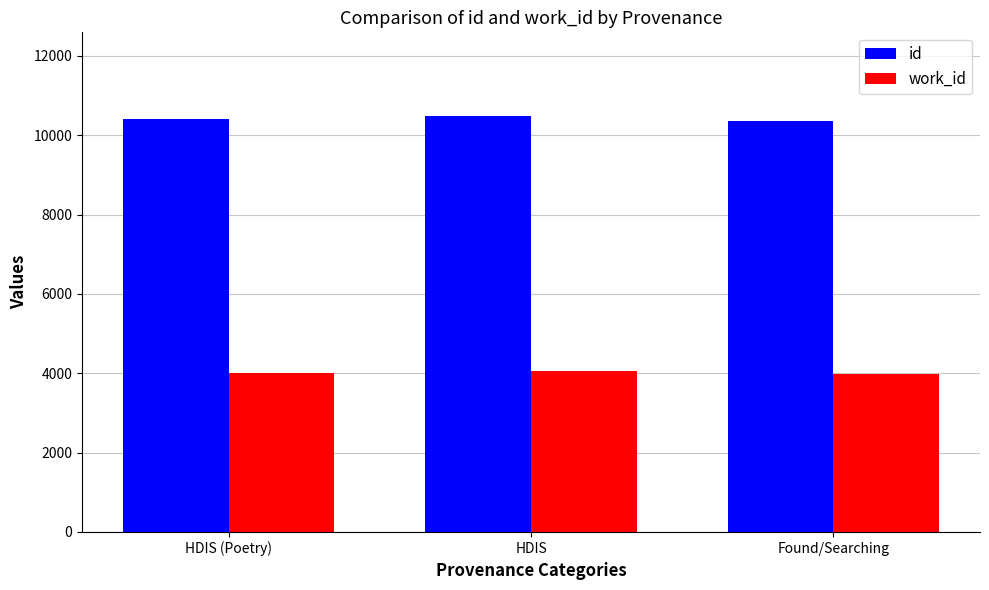

Which series has the largest total across all categories?

id